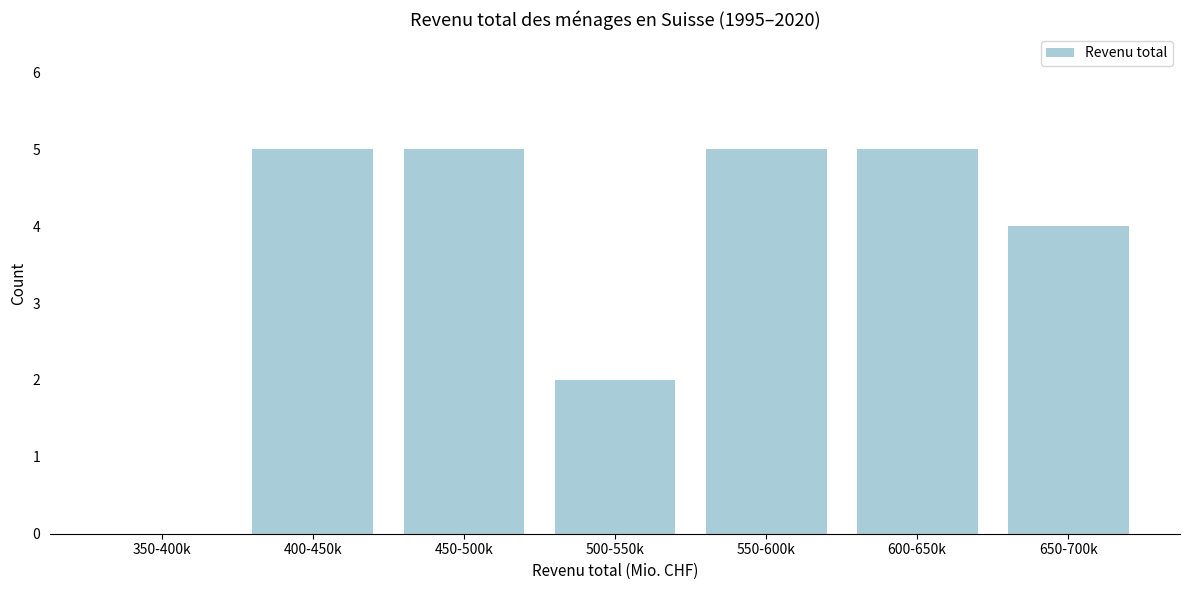

Reading left to right, extract all data points from this chart.

350-400k=0	400-450k=5	450-500k=5	500-550k=2	550-600k=5	600-650k=5	650-700k=4